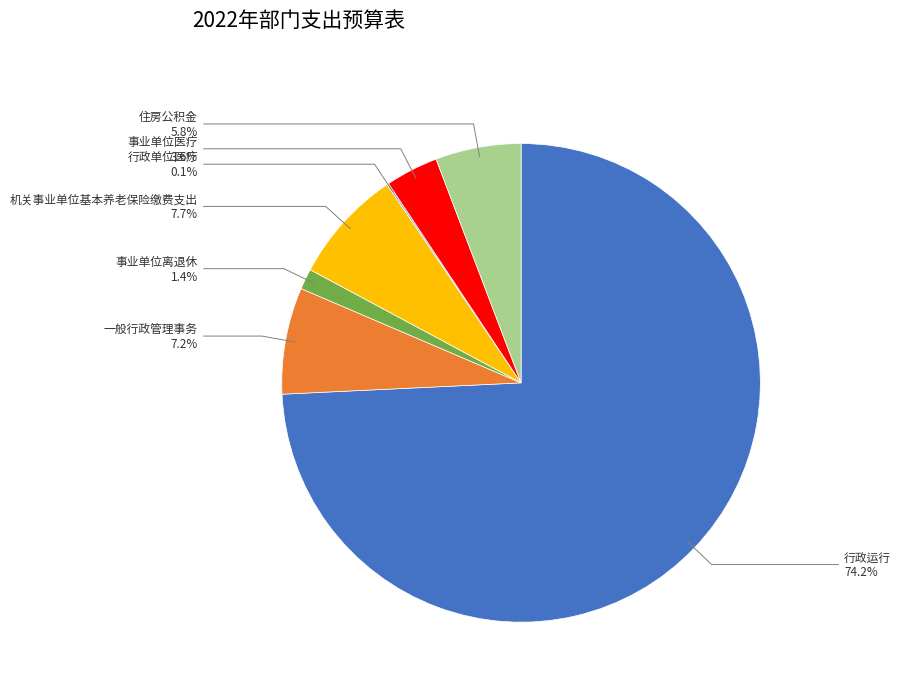

Does any single category account for the majority?

Yes